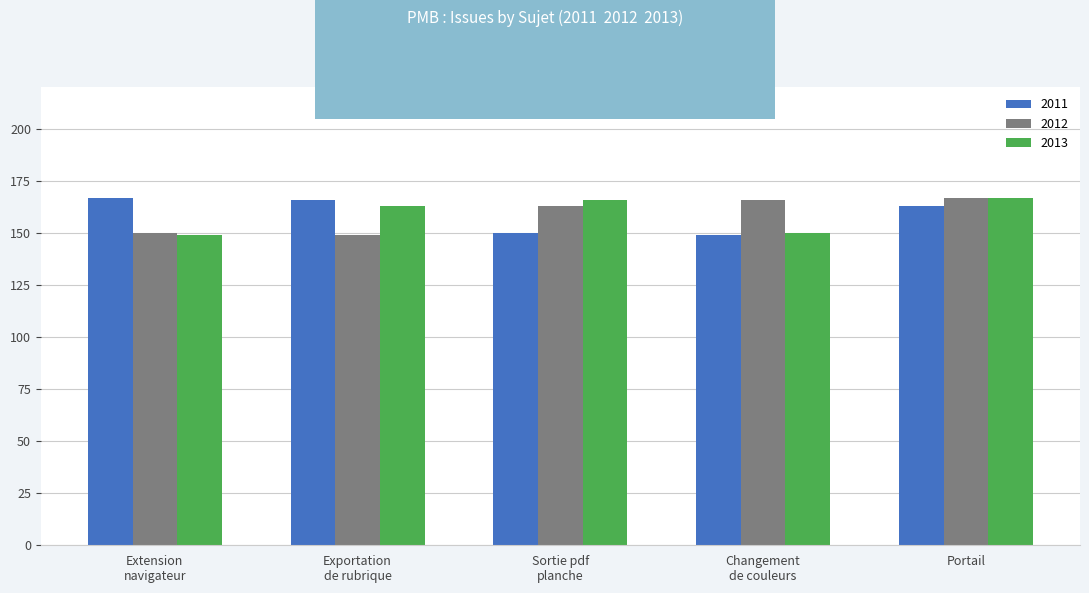

Reading right to left, what are all the values shown in this chart?

2011: 163	149	150	166	167
2012: 167	166	163	149	150
2013: 167	150	166	163	149